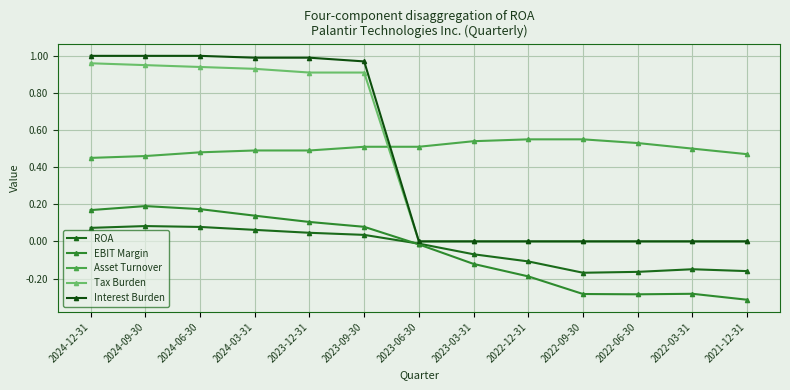

Reading left to right, what are all the values shown in this chart?

ROA: 2024-12-31=0.1	2024-09-30=0.1	2024-06-30=0.1	2024-03-31=0.1	2023-12-31=0.0	2023-09-30=0.0	2023-06-30=-0.0	2023-03-31=-0.1	2022-12-31=-0.1	2022-09-30=-0.2	2022-06-30=-0.2	2022-03-31=-0.2	2021-12-31=-0.2
EBIT Margin: 2024-12-31=0.2	2024-09-30=0.2	2024-06-30=0.2	2024-03-31=0.1	2023-12-31=0.1	2023-09-30=0.1	2023-06-30=-0.0	2023-03-31=-0.1	2022-12-31=-0.2	2022-09-30=-0.3	2022-06-30=-0.3	2022-03-31=-0.3	2021-12-31=-0.3
Asset Turnover: 2024-12-31=0.5	2024-09-30=0.5	2024-06-30=0.5	2024-03-31=0.5	2023-12-31=0.5	2023-09-30=0.5	2023-06-30=0.5	2023-03-31=0.5	2022-12-31=0.6	2022-09-30=0.6	2022-06-30=0.5	2022-03-31=0.5	2021-12-31=0.5
Tax Burden: 2024-12-31=1.0	2024-09-30=0.9	2024-06-30=0.9	2024-03-31=0.9	2023-12-31=0.9	2023-09-30=0.9	2023-06-30=0.0	2023-03-31=0.0	2022-12-31=0.0	2022-09-30=0.0	2022-06-30=0.0	2022-03-31=0.0	2021-12-31=0.0
Interest Burden: 2024-12-31=1.0	2024-09-30=1.0	2024-06-30=1.0	2024-03-31=1.0	2023-12-31=1.0	2023-09-30=1.0	2023-06-30=0.0	2023-03-31=0.0	2022-12-31=0.0	2022-09-30=0.0	2022-06-30=0.0	2022-03-31=0.0	2021-12-31=0.0